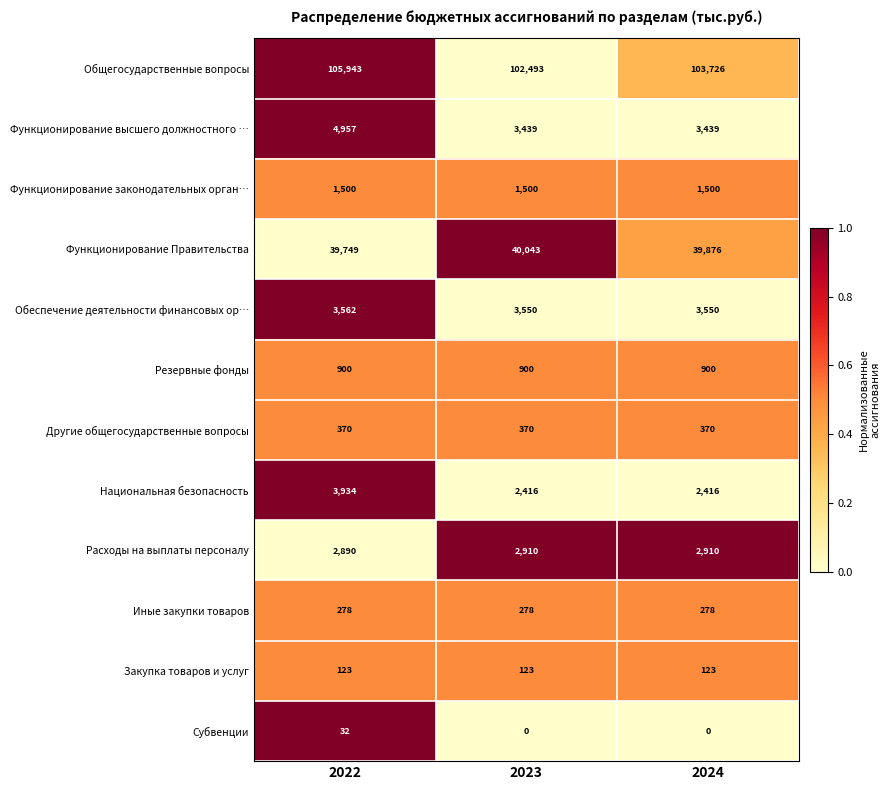

List the series in order of their peak value, highest first.

Общегосударственные вопросы, Функционирование Правительства, Функционирование высшего должностного …, Национальная безопасность, Обеспечение деятельности финансовых ор…, Расходы на выплаты персоналу, Функционирование законодательных орган…, Резервные фонды, Другие общегосударственные вопросы, Иные закупки товаров, Закупка товаров и услуг, Субвенции